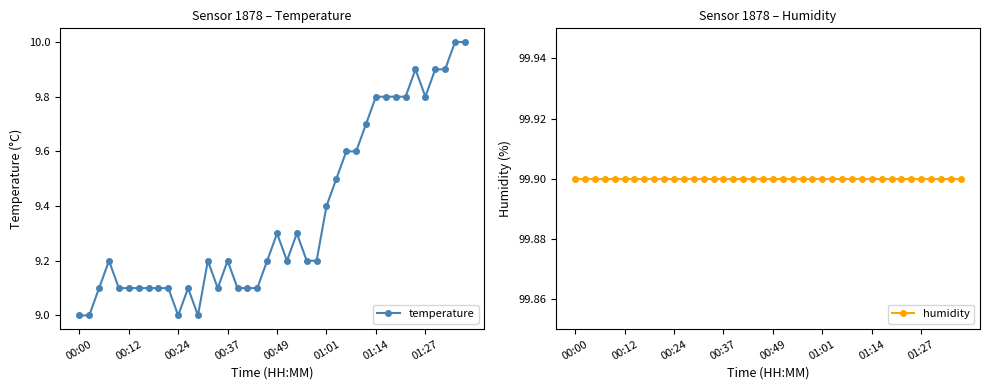

What are all the series names shown in the legend?

temperature, humidity